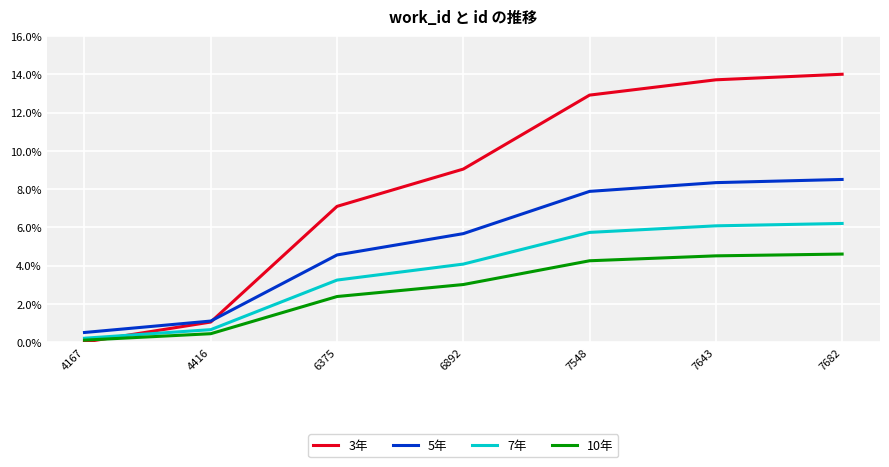

Reading left to right, what are all the values shown in this chart?

3年: 4167=0.0	4416=1.0	6375=7.1	6892=9.0	7548=12.9	7643=13.7	7682=14.0
5年: 4167=0.5	4416=1.1	6375=4.6	6892=5.7	7548=7.9	7643=8.3	7682=8.5
7年: 4167=0.2	4416=0.6	6375=3.2	6892=4.1	7548=5.7	7643=6.1	7682=6.2
10年: 4167=0.1	4416=0.4	6375=2.4	6892=3.0	7548=4.2	7643=4.5	7682=4.6